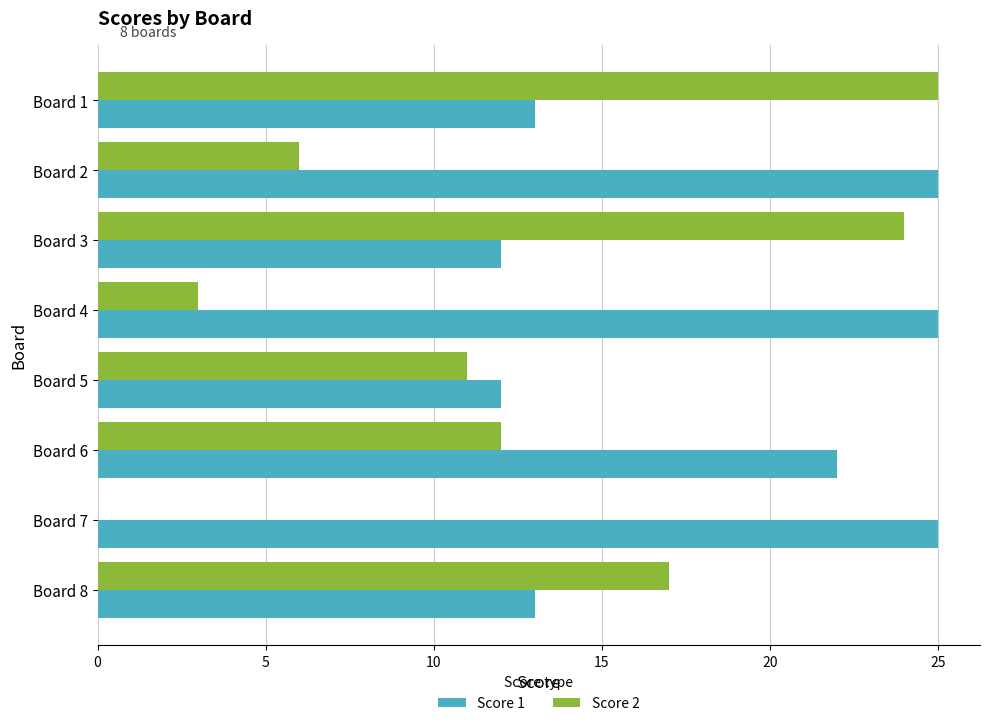

Which series has the widest spread of values?

Score 2